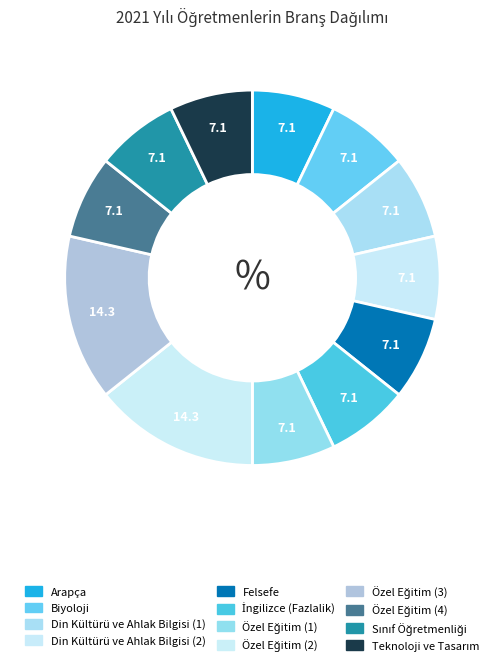

To the nearest percent, what portion does Biyoloji represent?

7%